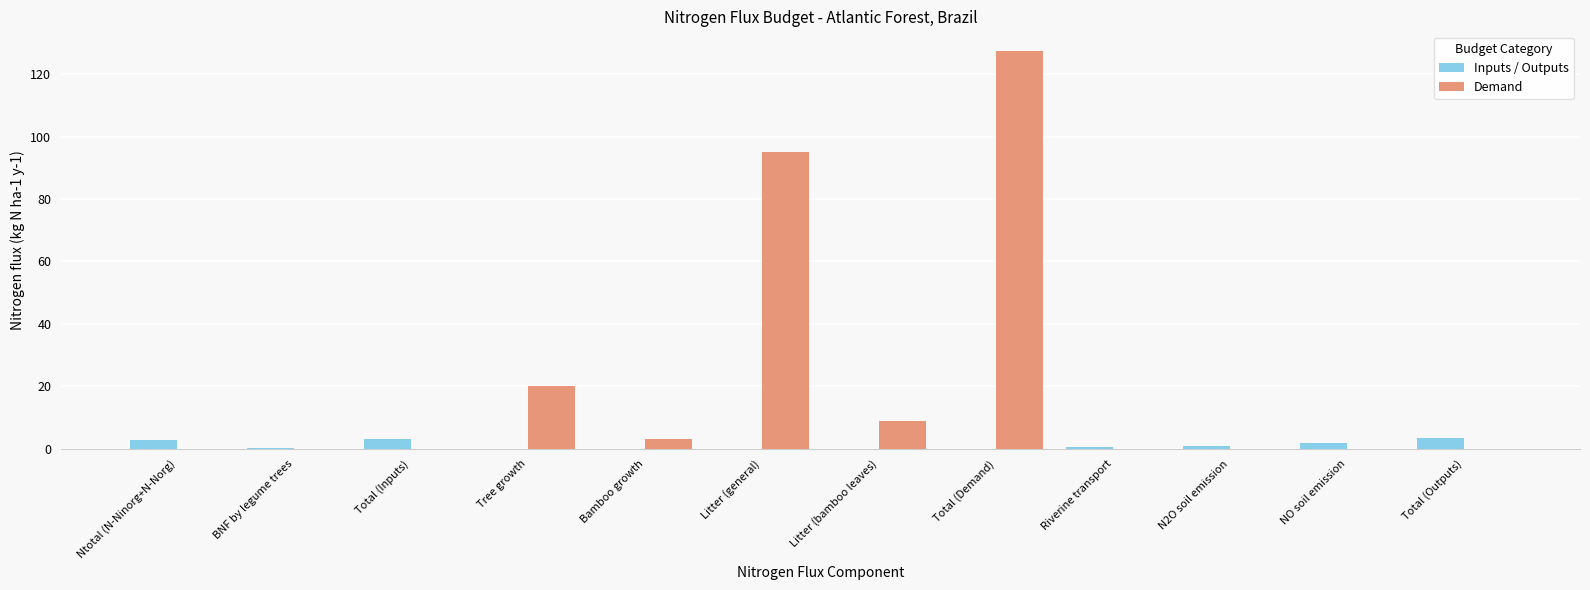

What is the sum of the Inputs / Outputs values at Litter (general) and Total (Outputs)?

3.4